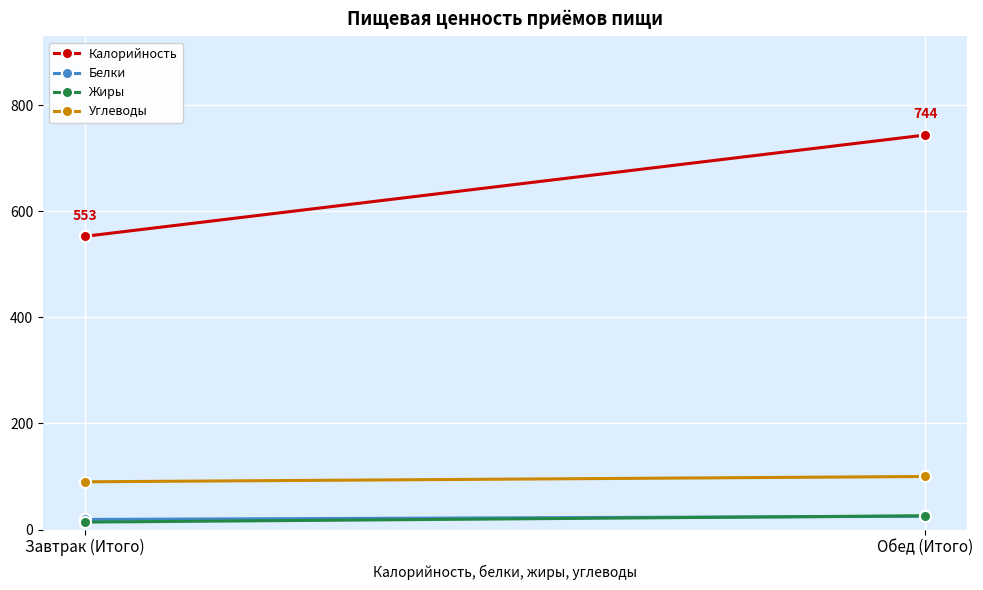

Which category has the lowest value across all series?

Завтрак (Итого)